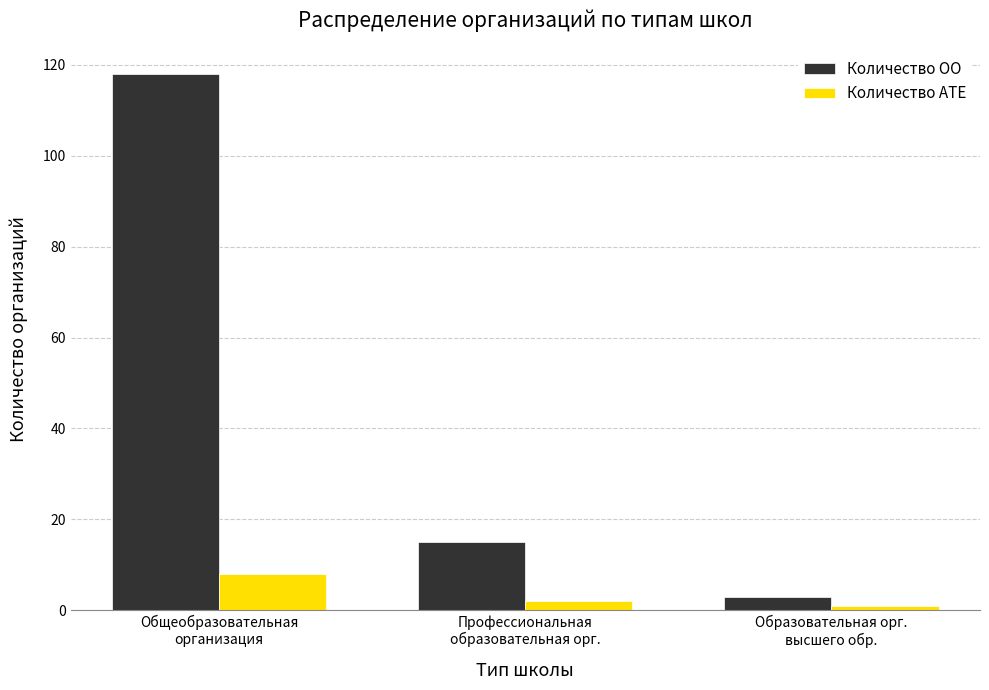

What is the total value across all series at Общеобразовательная
организация?

126